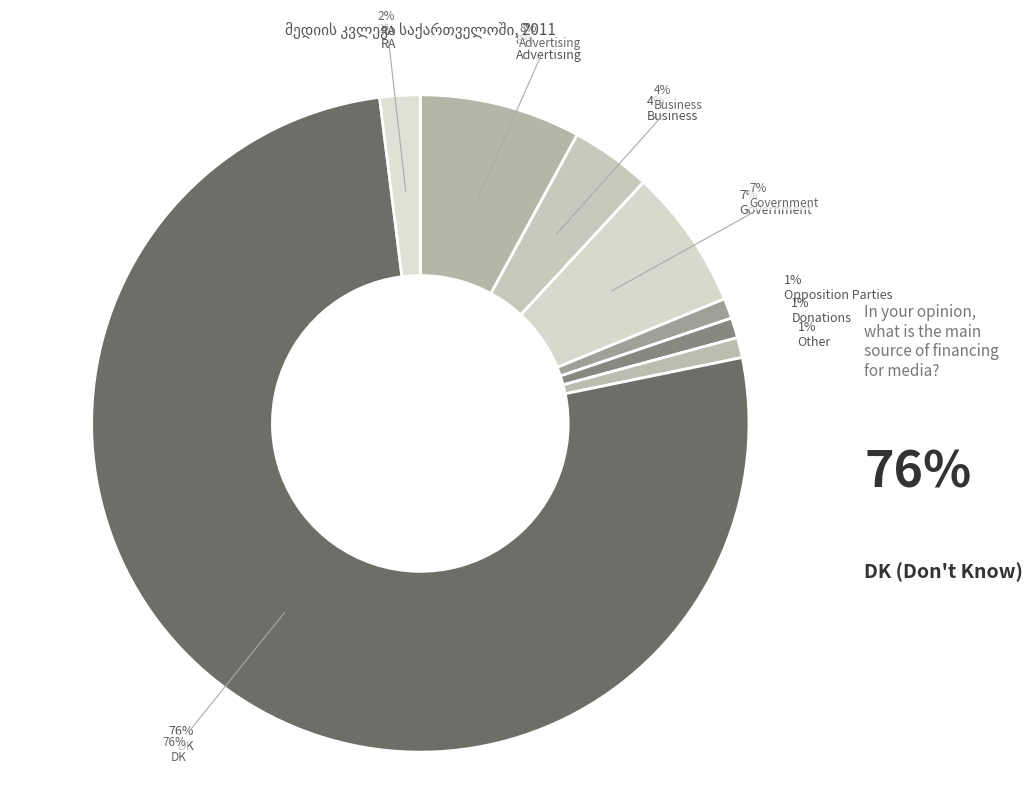

Which slice is the smallest?

Opposition Parties